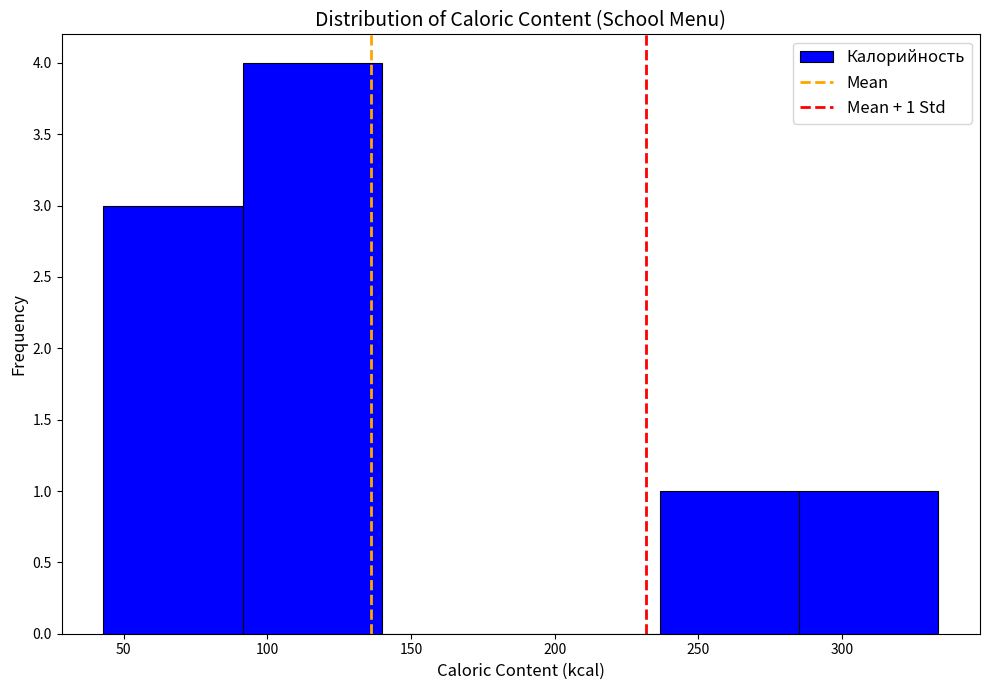

Over which range of the x-axis is the bar tallest?

90 to 140